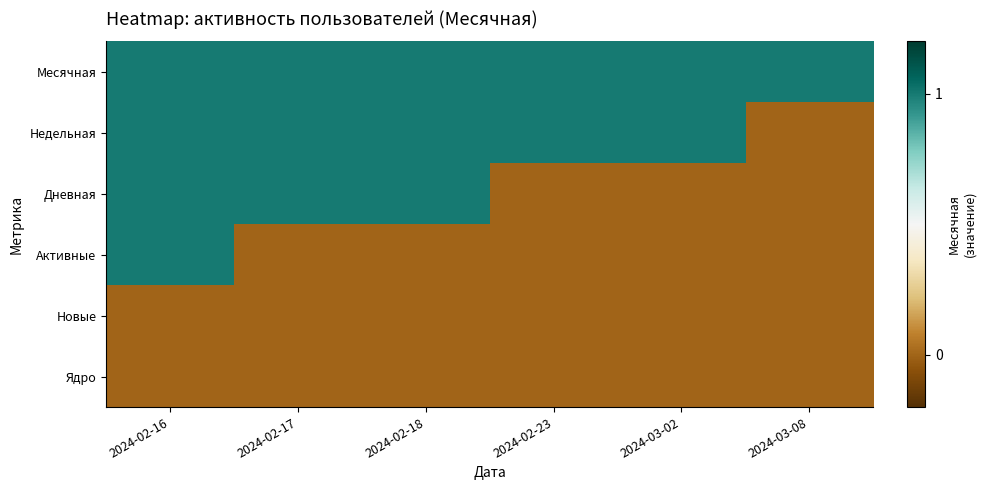

Reading left to right, what are all the values shown in this chart?

Месячная: 2024-02-16=1	2024-02-17=1	2024-02-18=1	2024-02-23=1	2024-03-02=1	2024-03-08=1
Недельная: 2024-02-16=1	2024-02-17=1	2024-02-18=1	2024-02-23=1	2024-03-02=1	2024-03-08=0
Дневная: 2024-02-16=1	2024-02-17=1	2024-02-18=1	2024-02-23=0	2024-03-02=0	2024-03-08=0
Активные: 2024-02-16=1	2024-02-17=0	2024-02-18=0	2024-02-23=0	2024-03-02=0	2024-03-08=0
Новые: 2024-02-16=0	2024-02-17=0	2024-02-18=0	2024-02-23=0	2024-03-02=0	2024-03-08=0
Ядро: 2024-02-16=0	2024-02-17=0	2024-02-18=0	2024-02-23=0	2024-03-02=0	2024-03-08=0